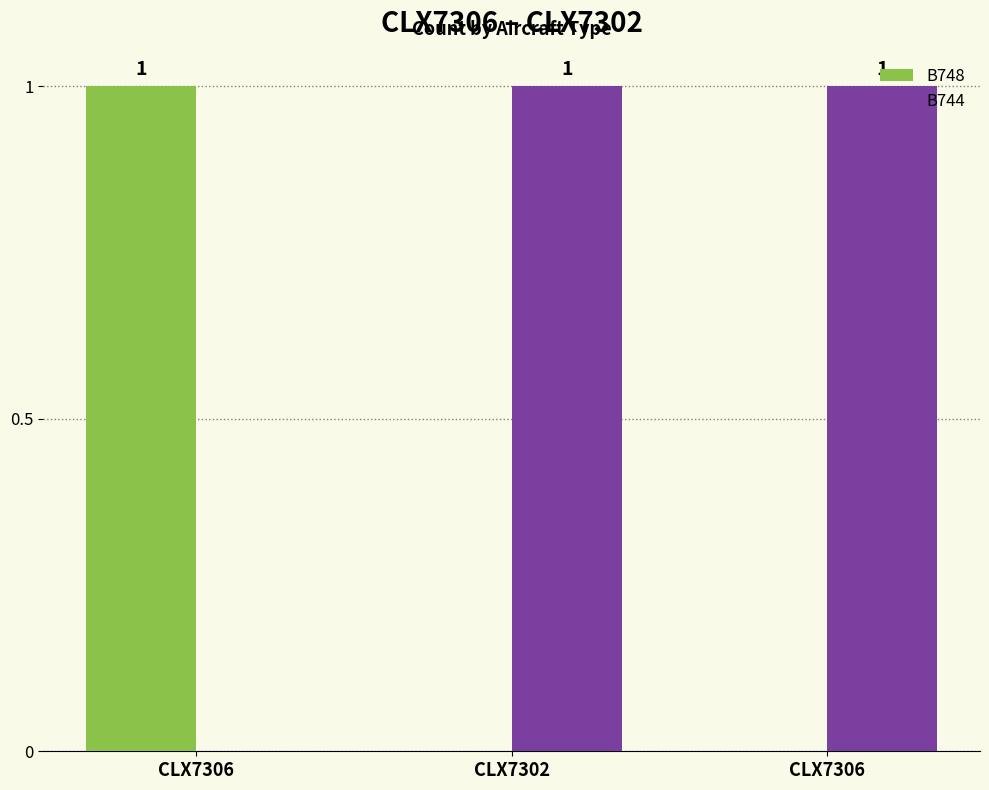

How many groups of bars are there?

3